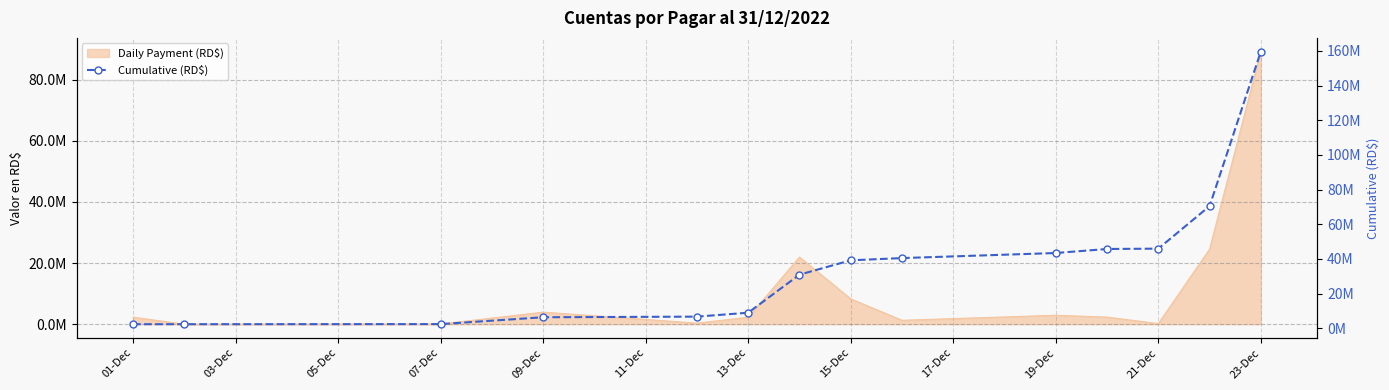

What position from the left is 17-Dec?

9